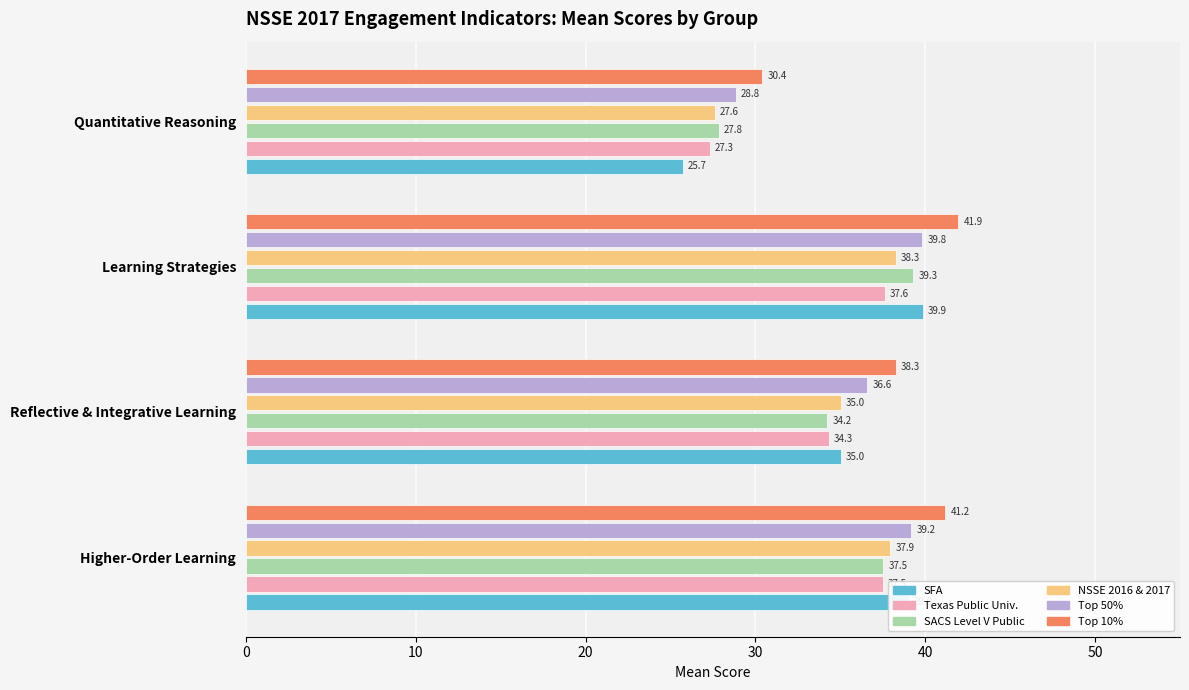

What is the difference between the maximum and minimum values in the SFA series?

14.2